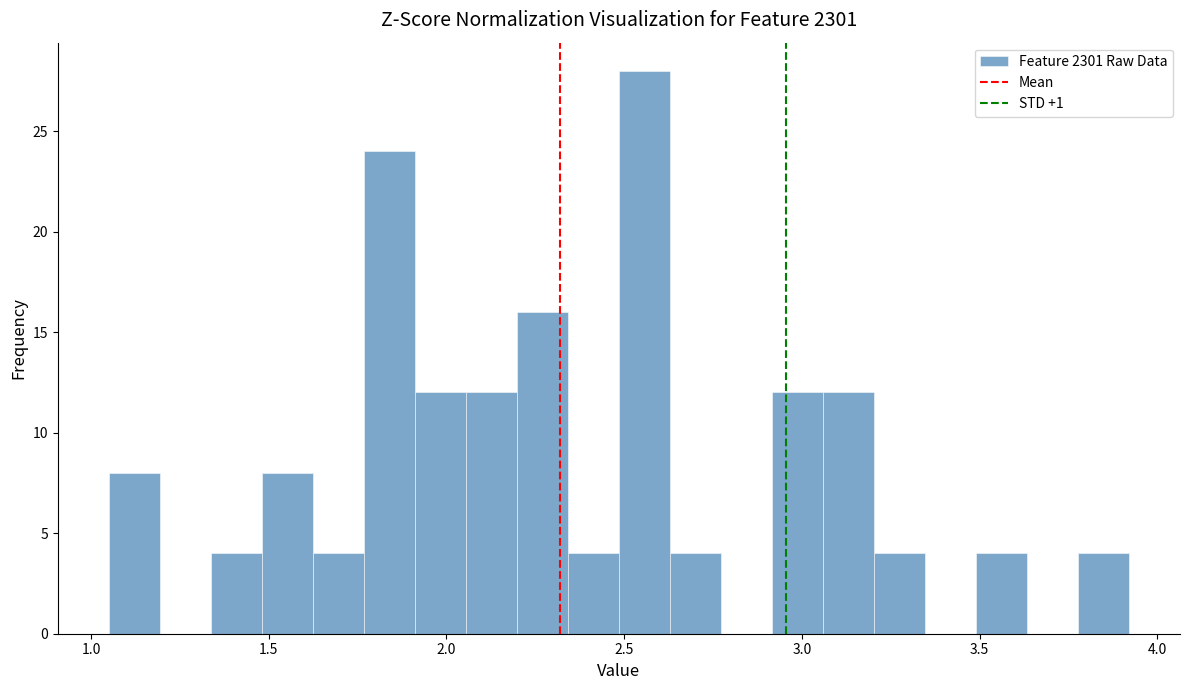

Around what value on the x-axis is the tallest bar? Give the approximate position of its centre, as read against the axis.

2.55